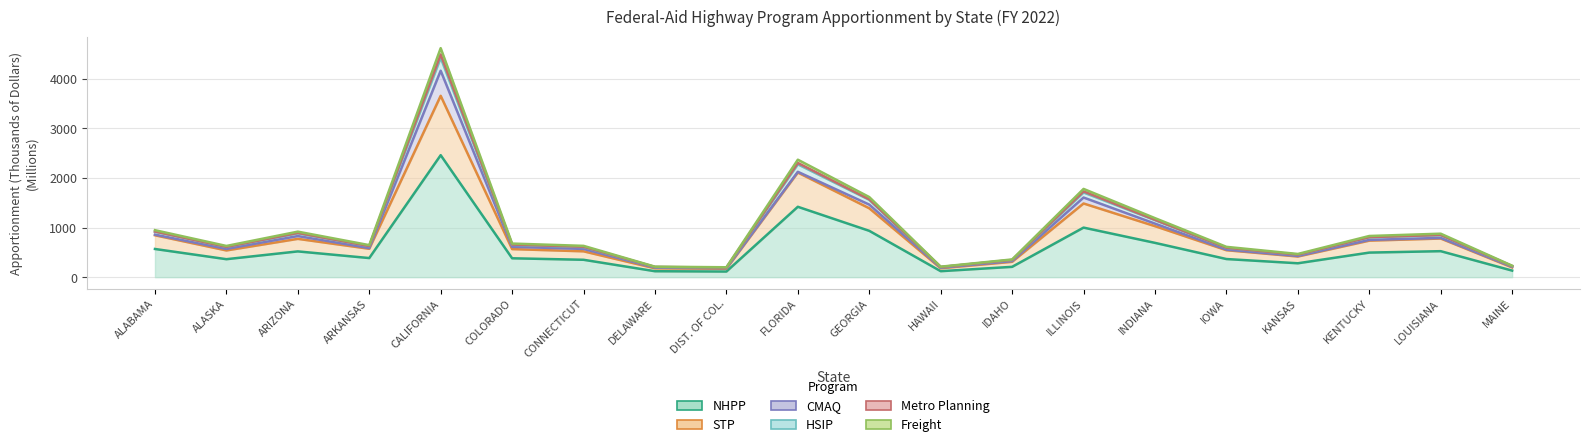

At which category does STP reach its first local valley?

ALASKA